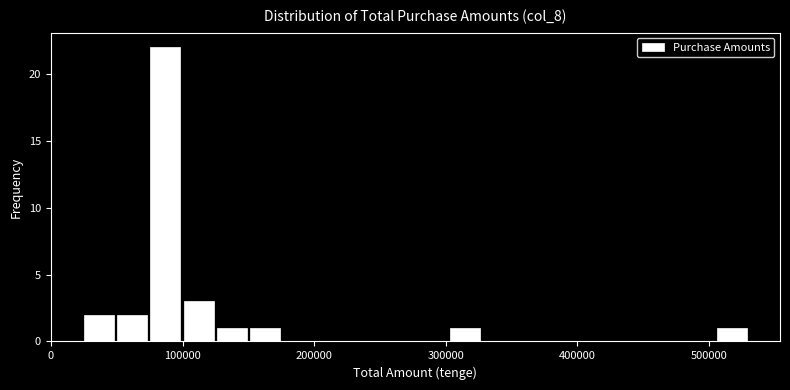

Read against the x-axis, roughly where is the centre of the tallest bar?

90000